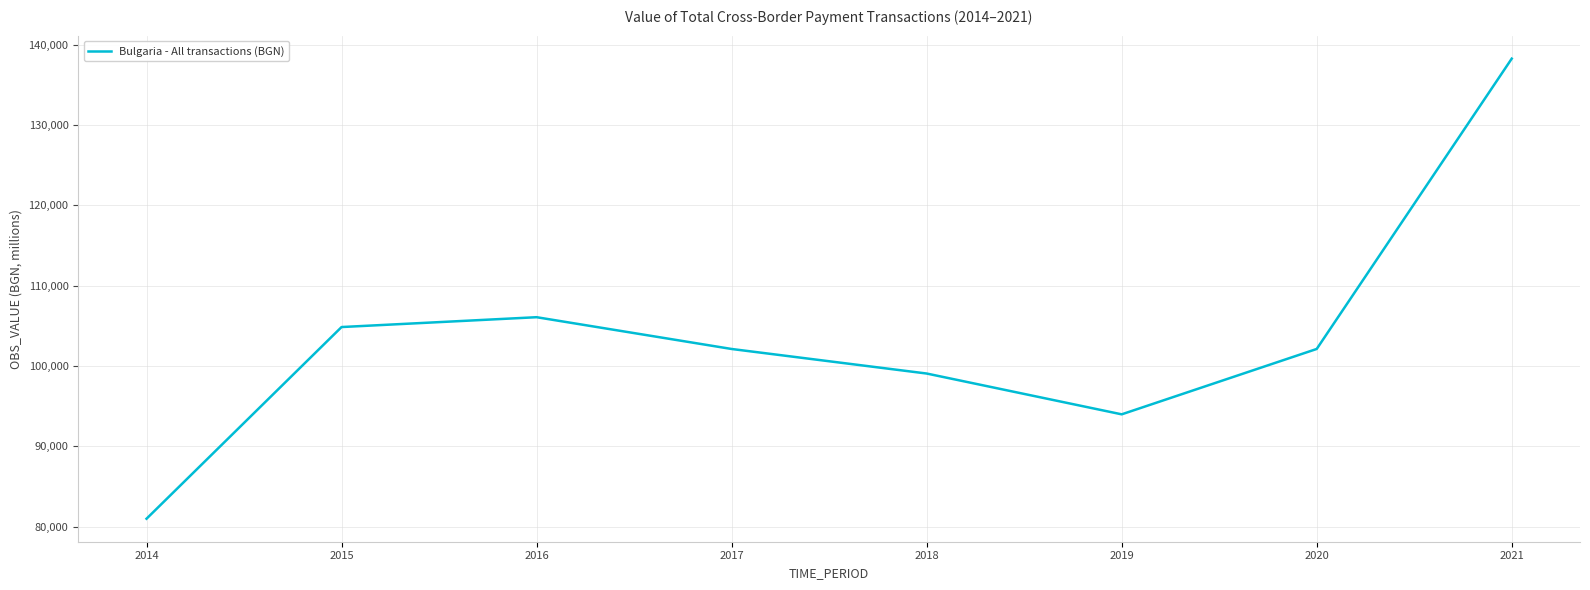

At which category does the chart reach its peak across all series?

2021